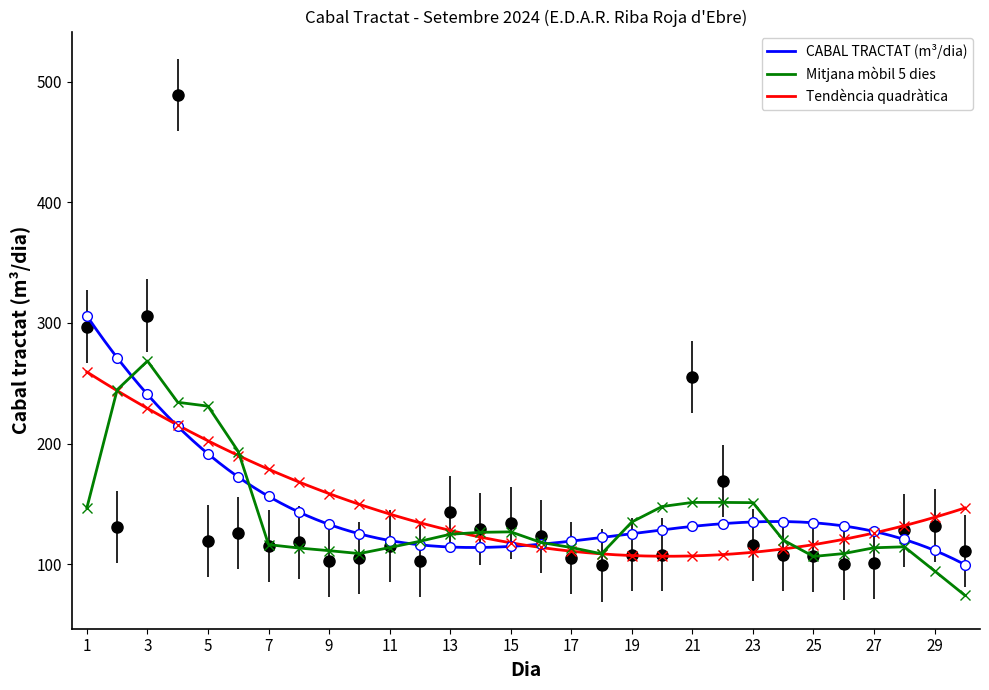

Is it true that the value at 13 is 94?

False